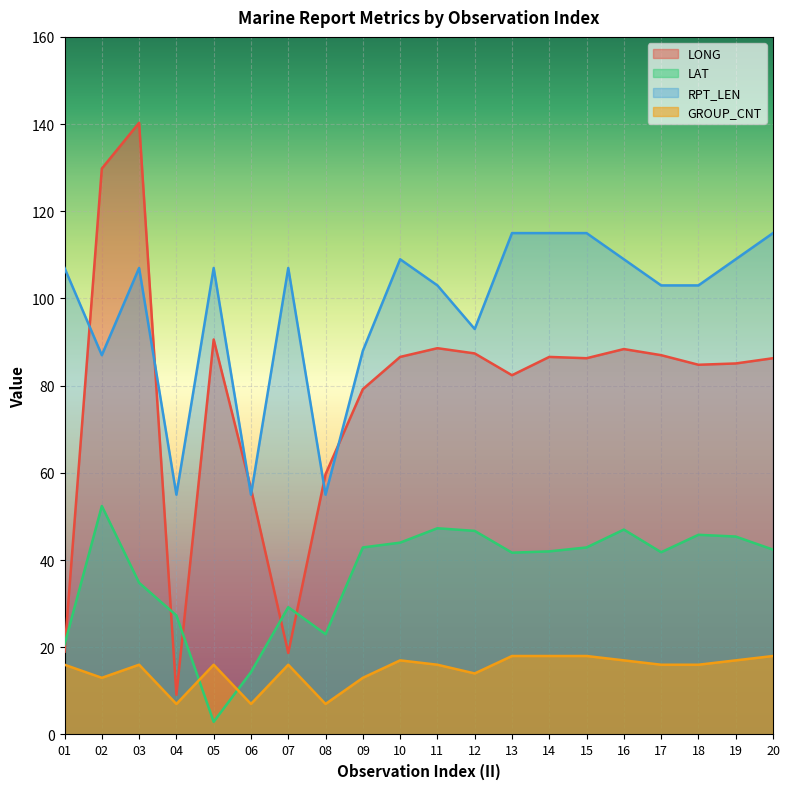

Rank the categories by LAT value from highest to lowest.

02, 11, 16, 12, 18, 19, 10, 09, 15, 20, 14, 17, 13, 03, 07, 04, 08, 01, 06, 05